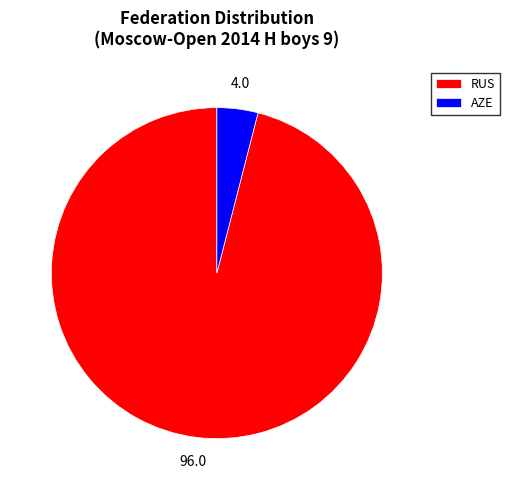

Rank the categories by value from lowest to highest.

AZE, RUS